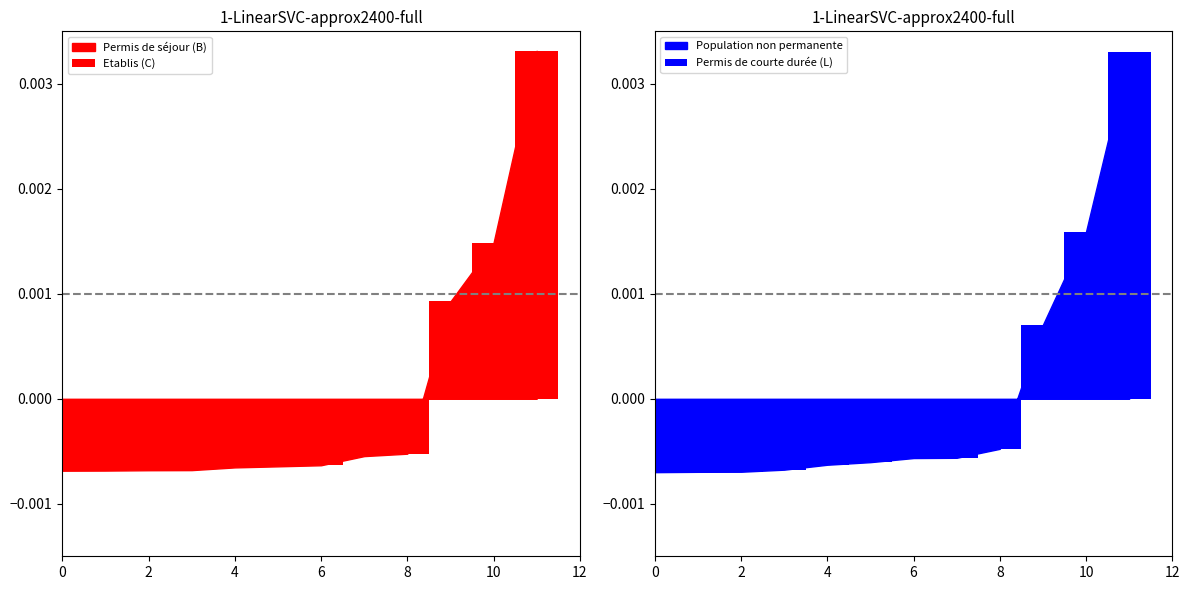

The Permis de courte durée (L) series shows -0.0 at 0. True or false?

False